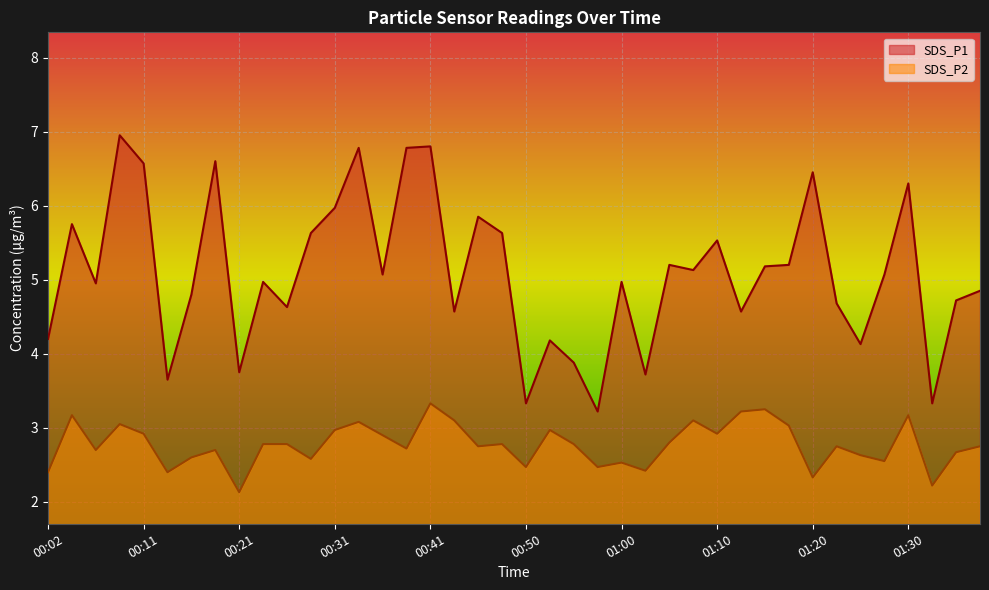

What is the difference between the maximum and minimum values in the SDS_P1 series?

3.7